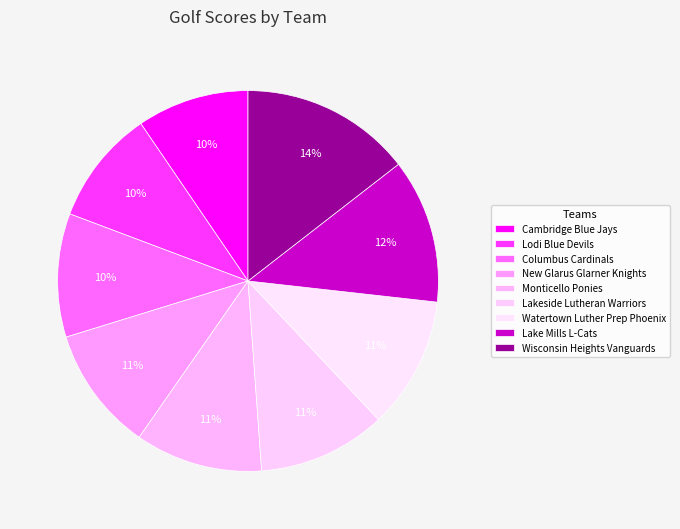

What is the largest slice in the pie chart?

Wisconsin Heights Vanguards